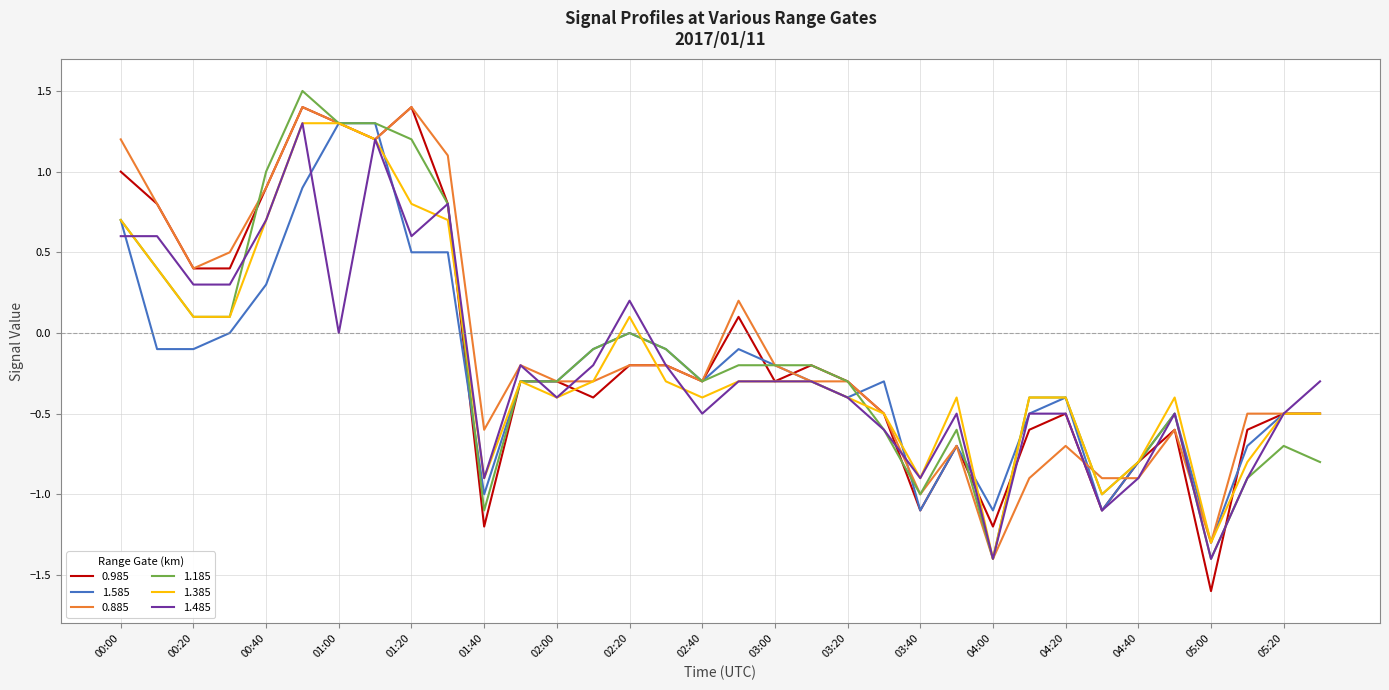

What is the smallest value displayed?

-1.6